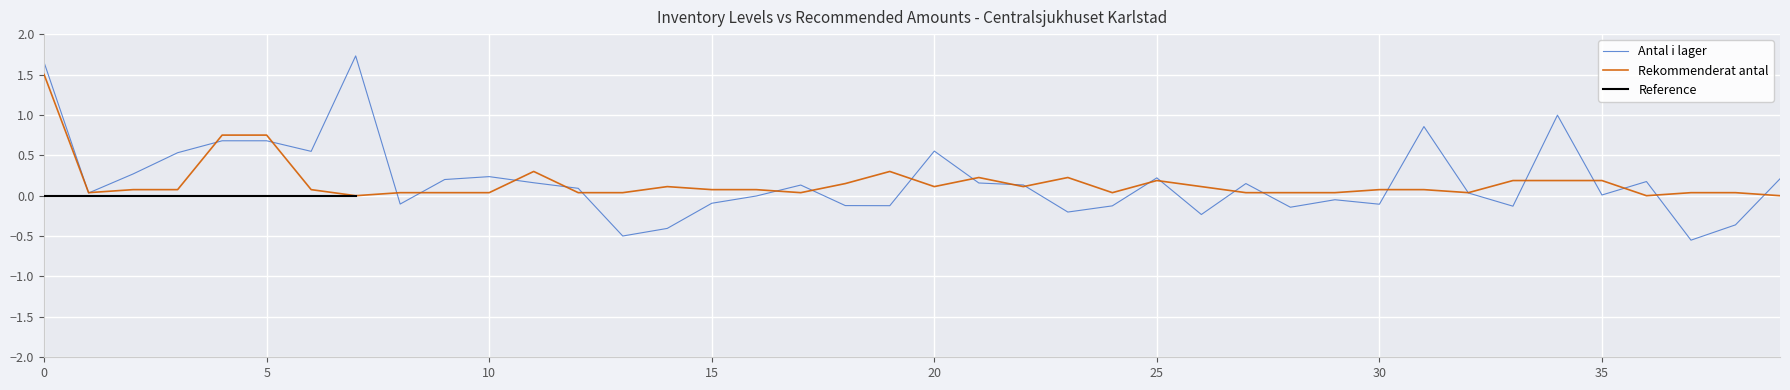

The chart shows a value of 0.0 at 36. True or false?

True